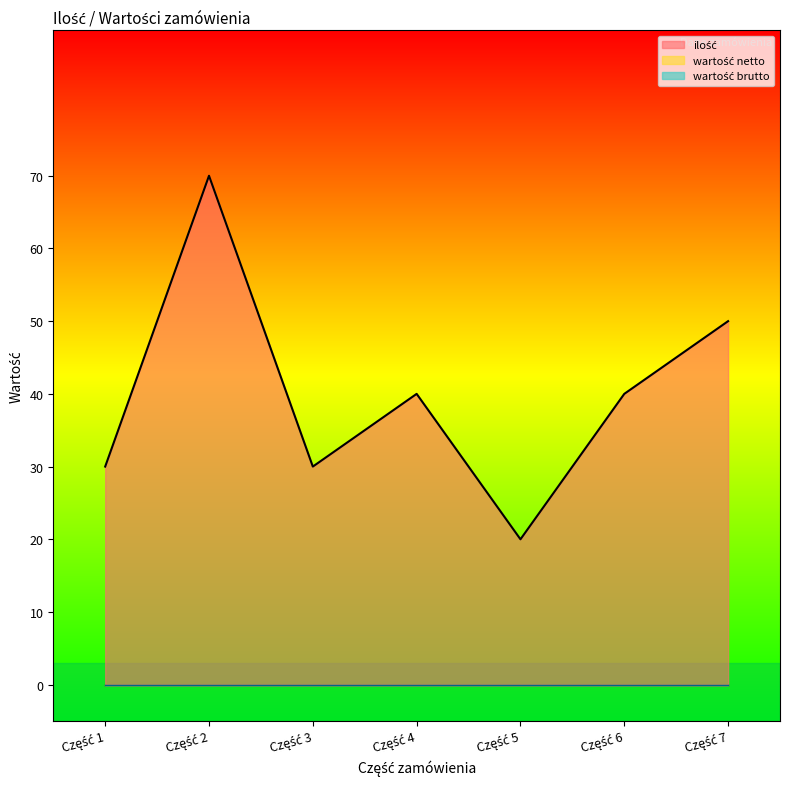

What is the value of the ilość point at the 7th from the left?

50